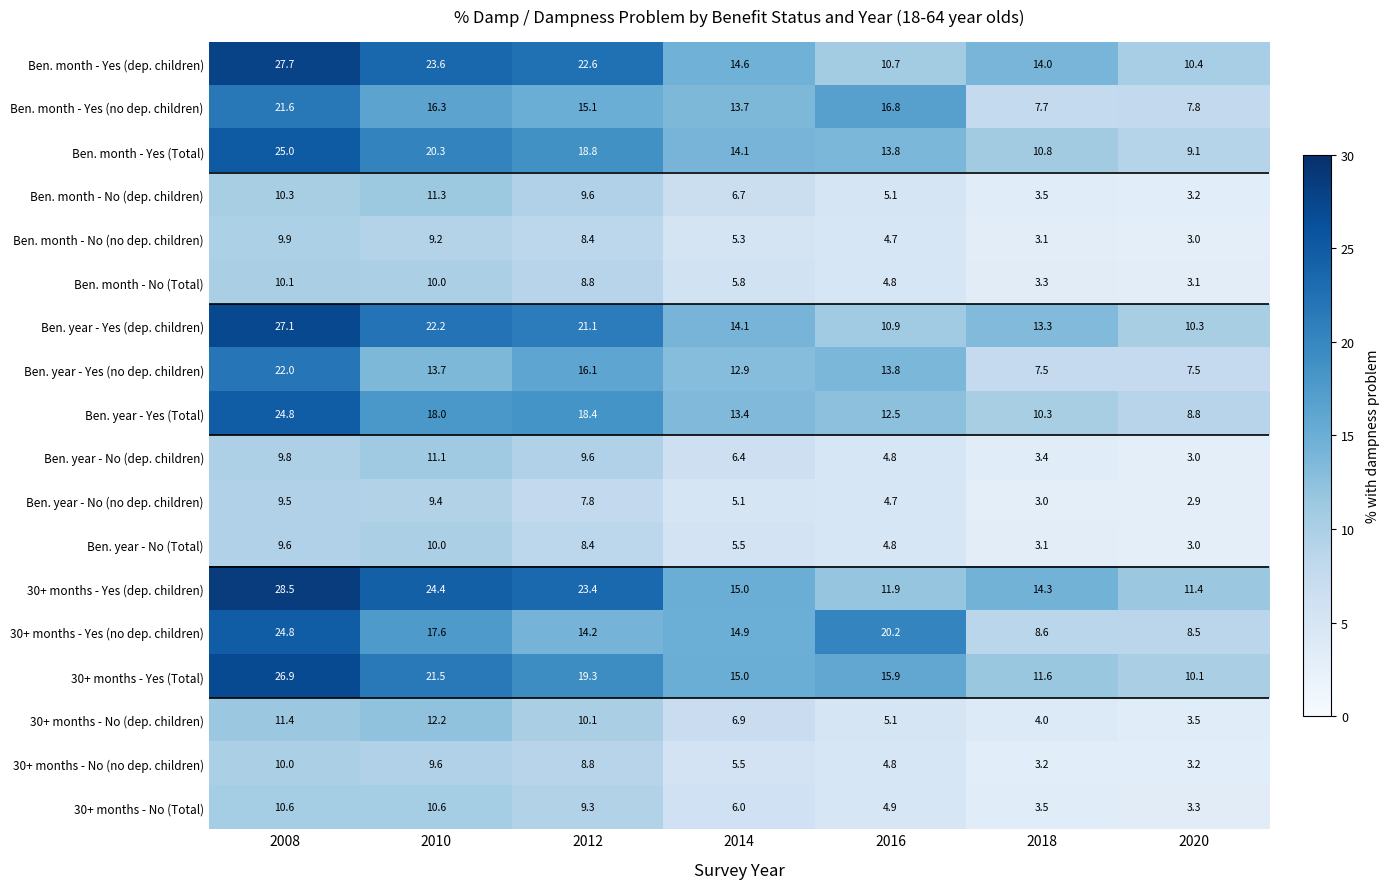

Where does the Ben. year - No (dep. children) series first go above 6?

2008